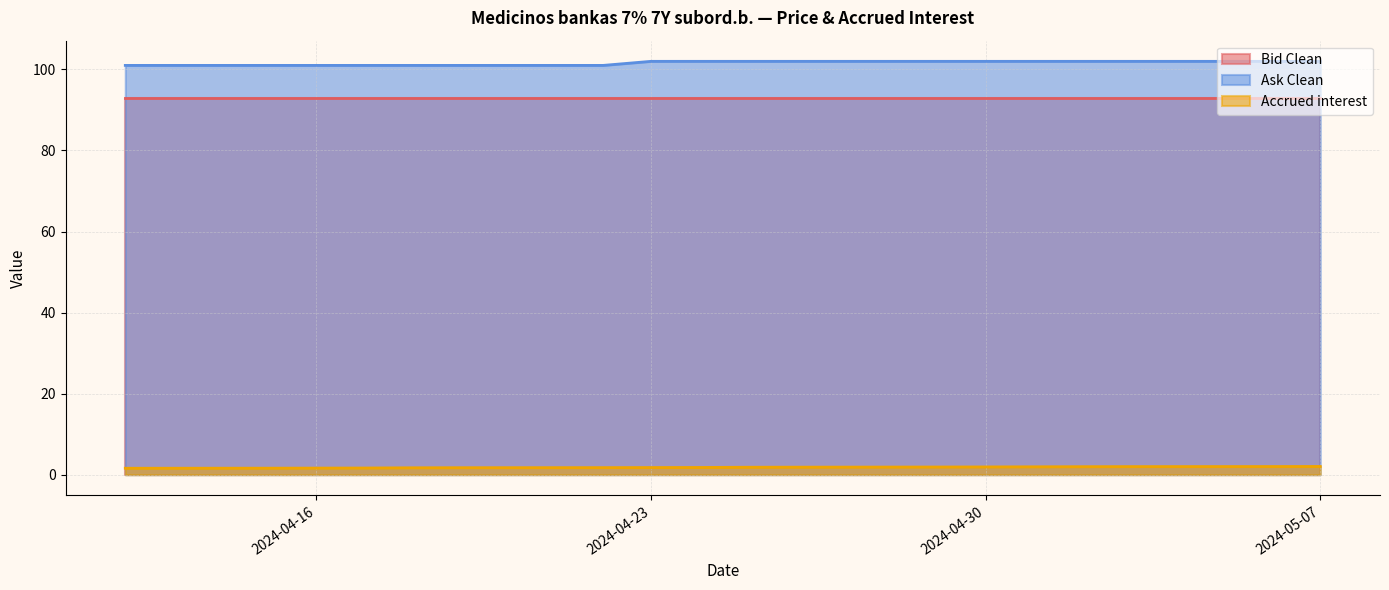

True or false: Accrued interest has more than 0 points higher than both neighbors.

False